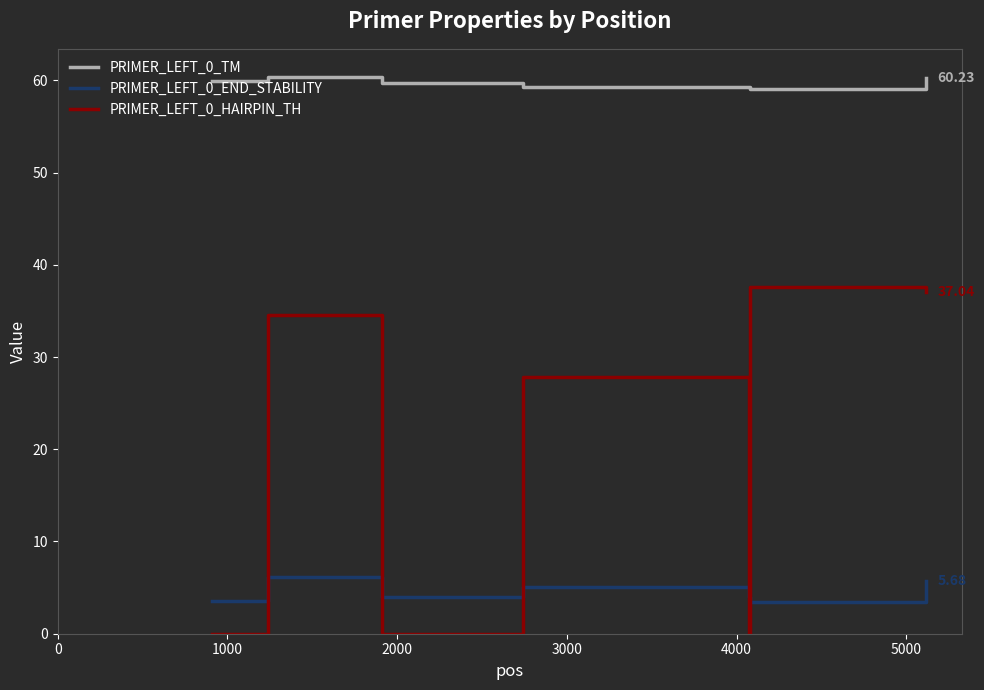

True or false: PRIMER_LEFT_0_TM and PRIMER_LEFT_0_HAIRPIN_TH intersect in this chart.

False